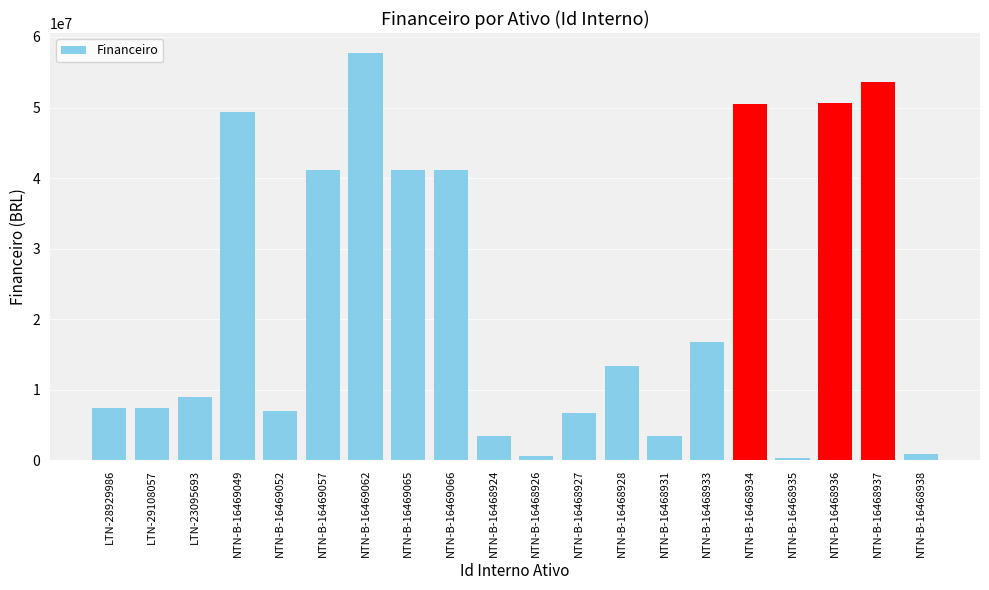

How many bars are there in total?

20